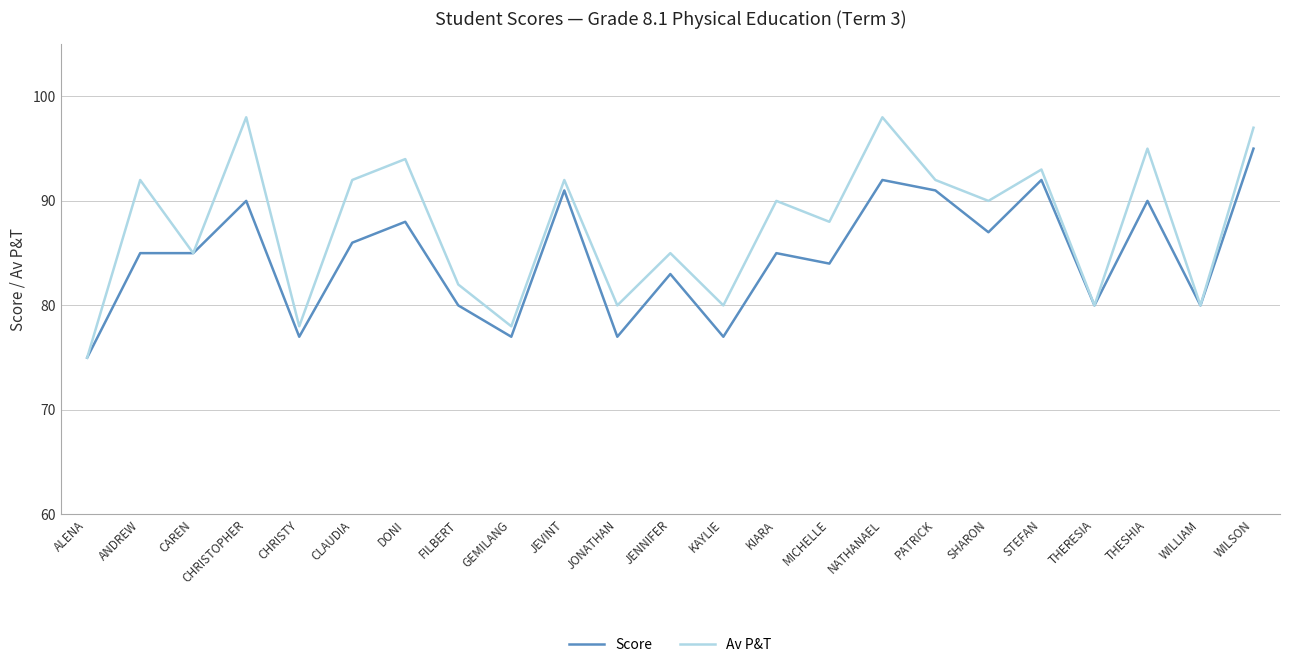

List the series in order of their overall mean, highest first.

Av P&T, Score